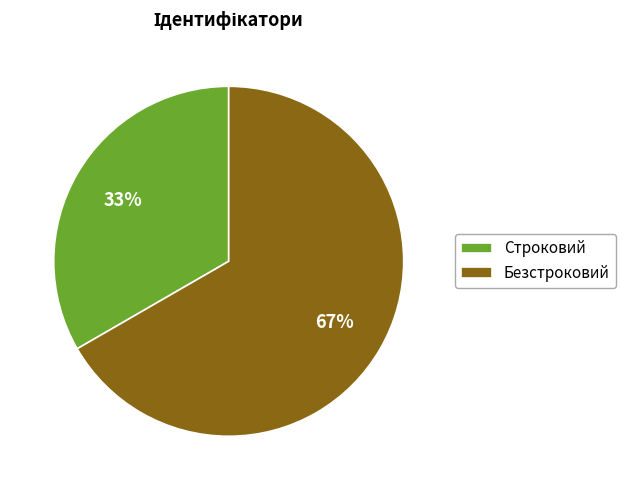

What is the largest slice in the pie chart?

Безстроковий